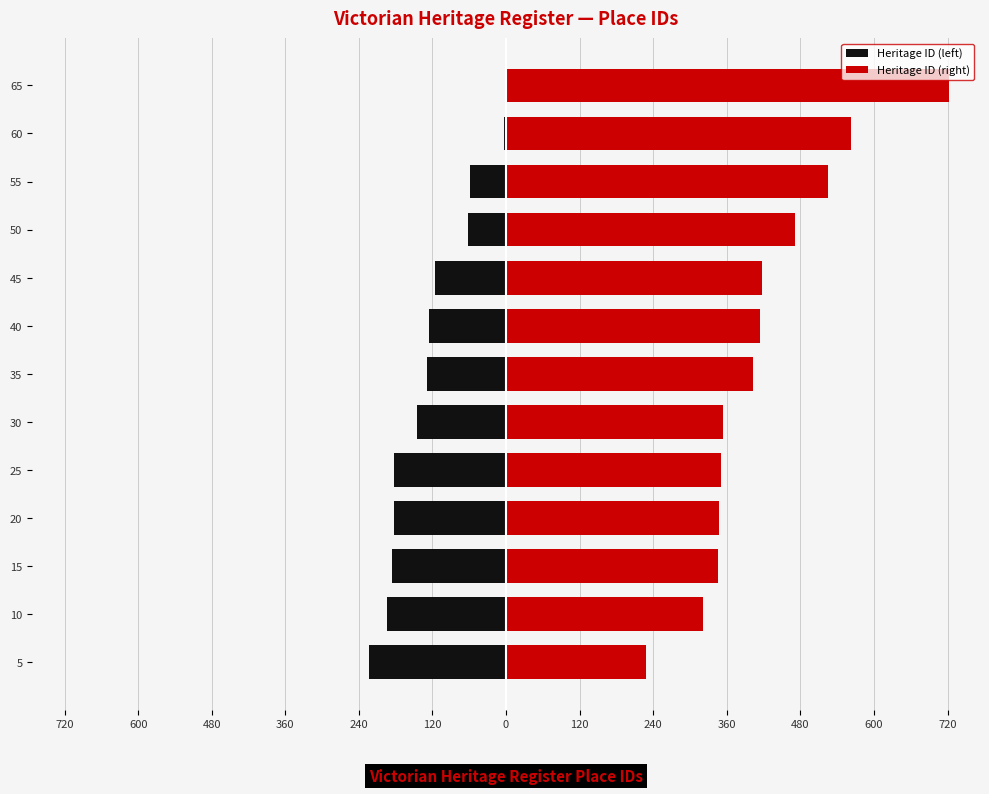

How many bars are there in each group?

2